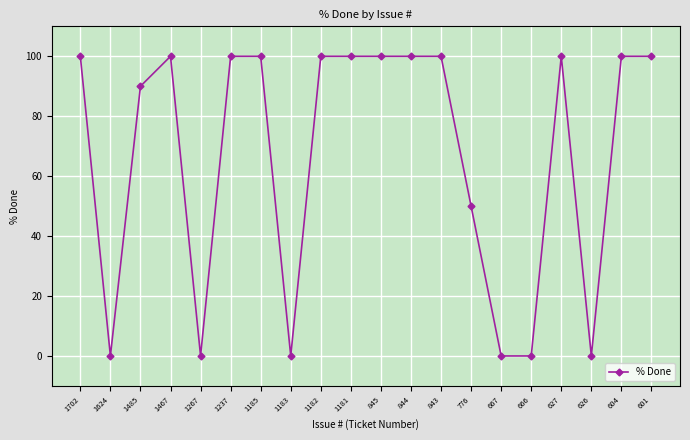

True or false: the data has more than 0 interior local peaks.

True